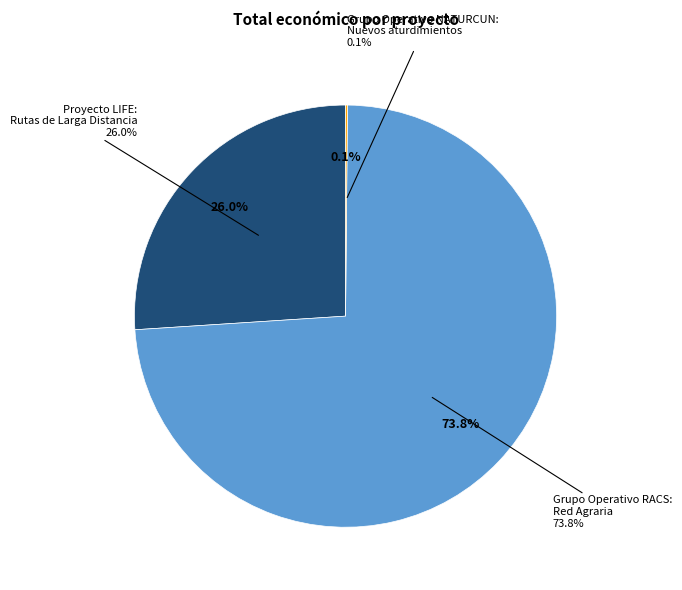

To the nearest percent, what portion does Grupo Operativo RACS: Red Agraria represent?

74%